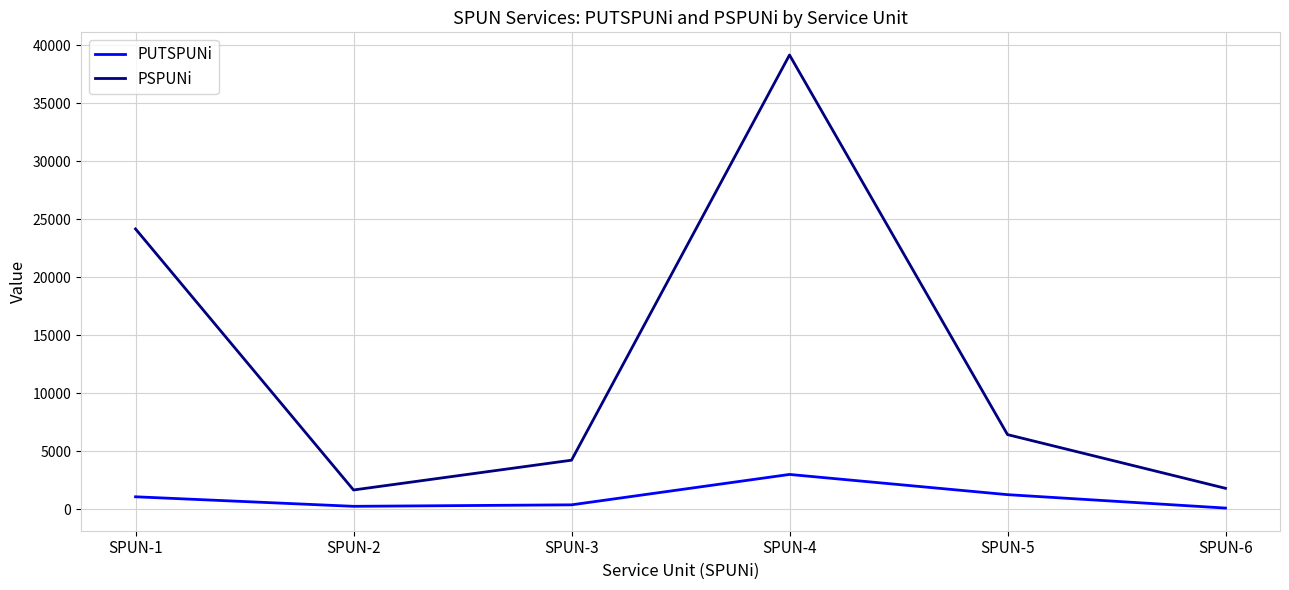

What is the difference between the maximum and minimum values in the PSPUNi series?

37512